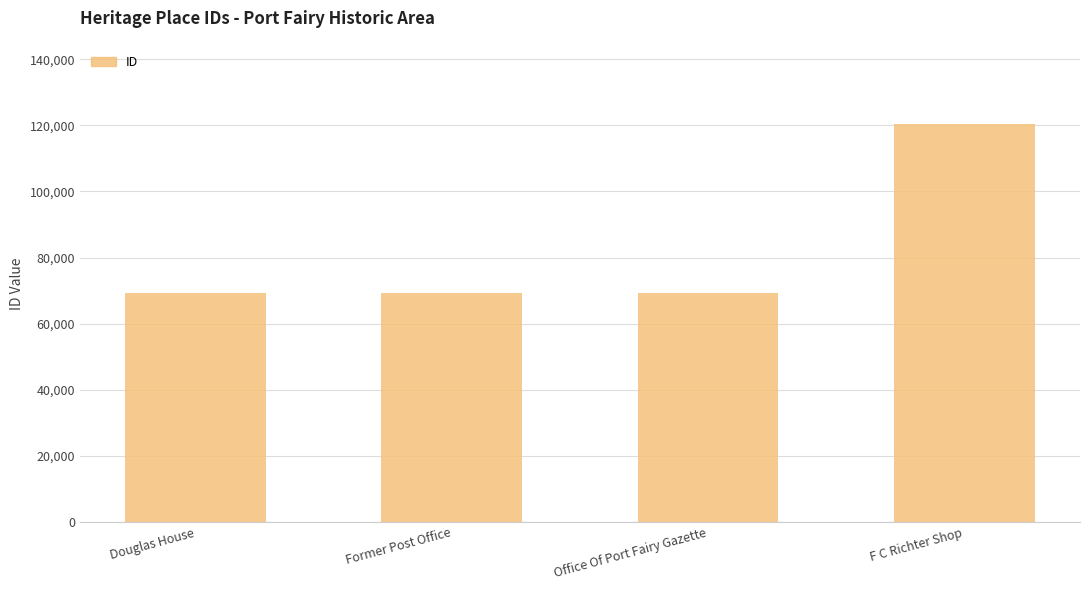

What is the sum of the values at F C Richter Shop and Former Post Office?

189716